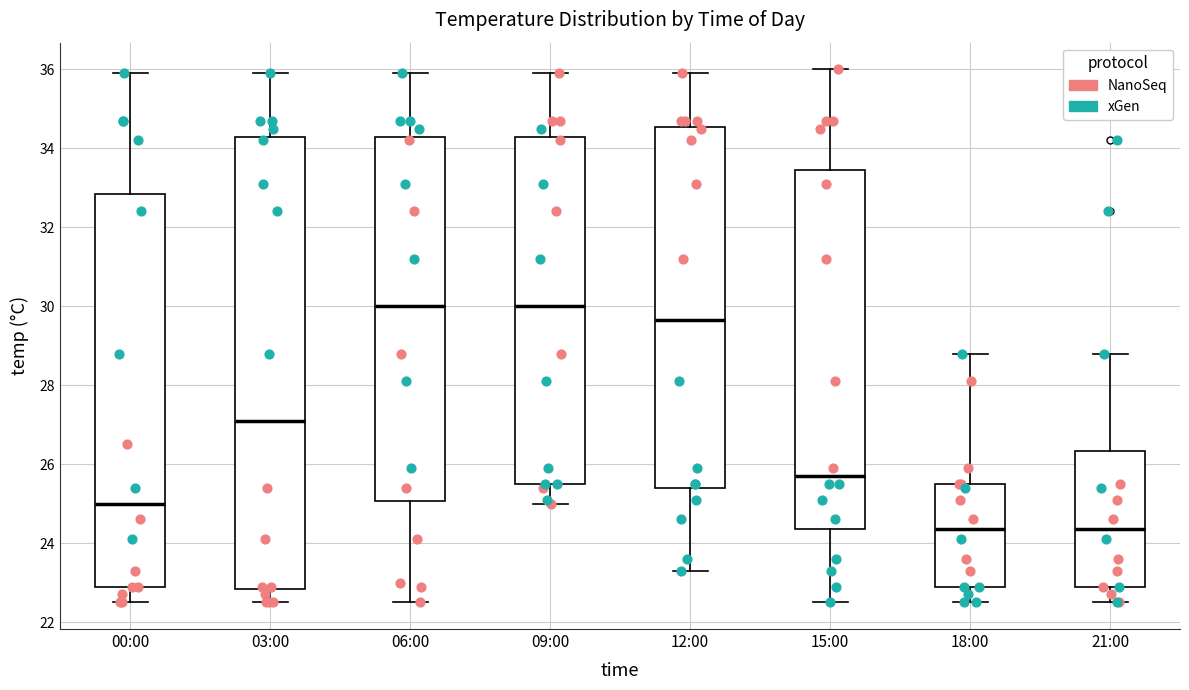

Where is the lower edge of the box for 21:00 on the y-axis? The values are not printed on the chart, so give them approximately, as read against the axis.

23.0